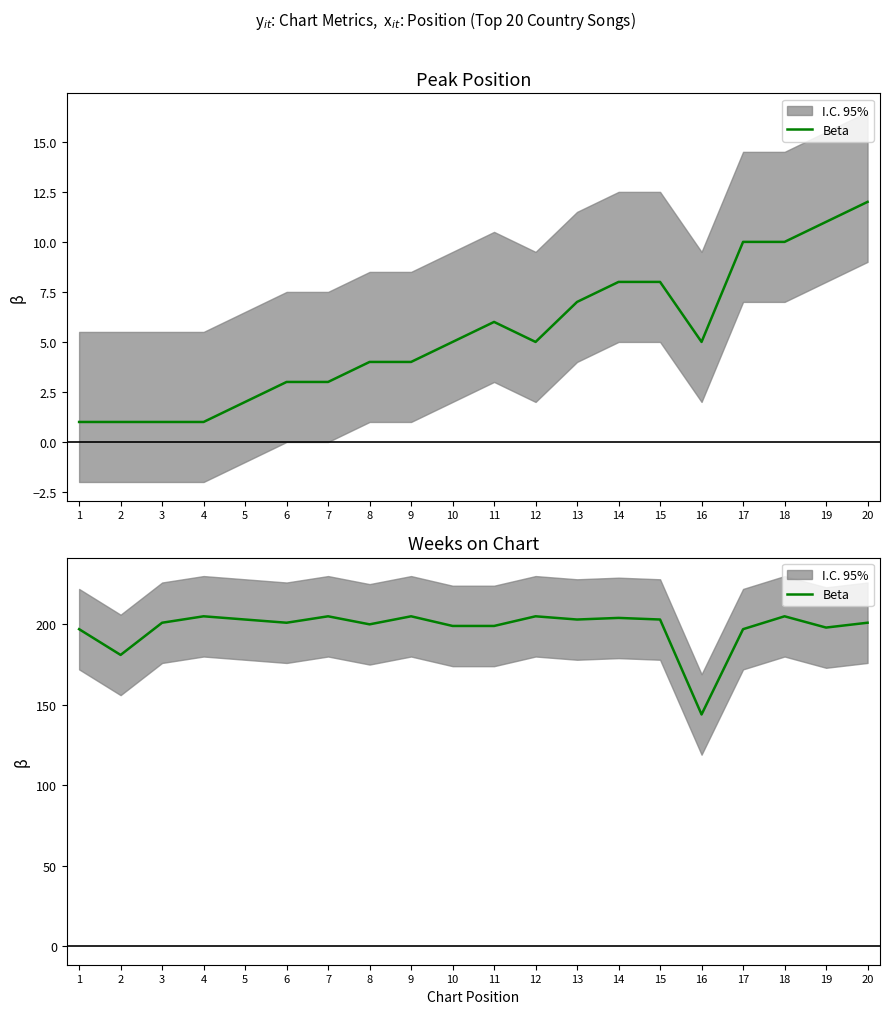

Reading left to right, extract all data points from this chart.

197	181	201	205	203	201	205	200	205	199	199	205	203	204	203	144	197	205	198	201